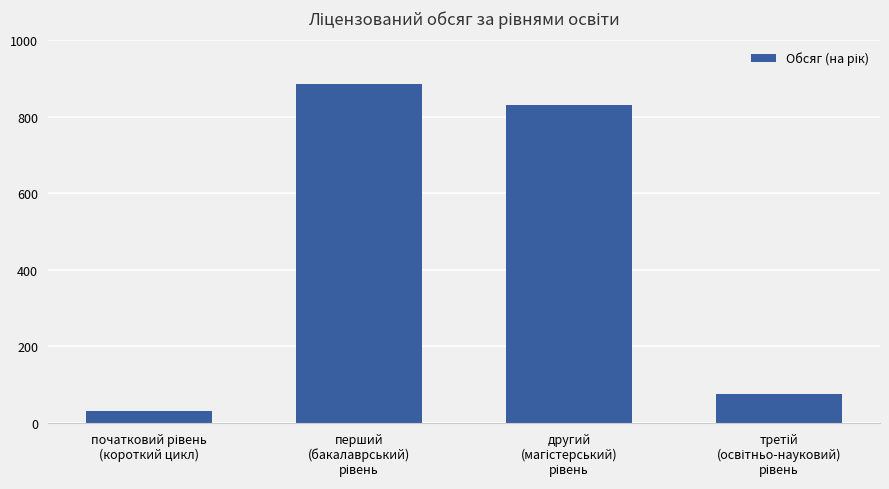

Reading right to left, list all the values displayed in this chart.

75	832	886	30